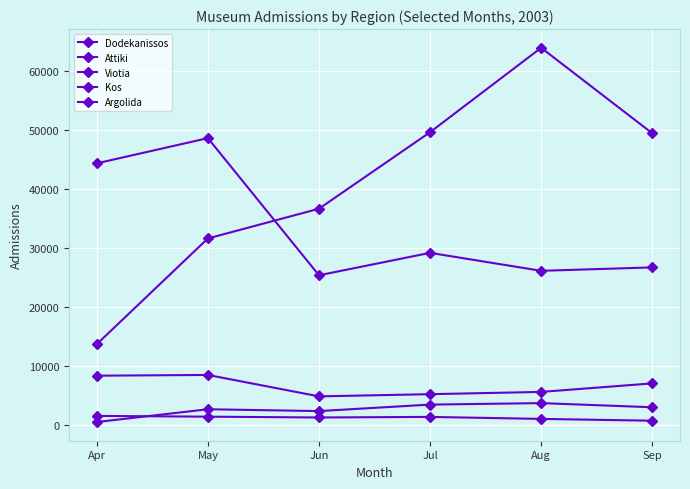

Is the value of Argolida at May greater than the value of Dodekanissos at Jun?

No